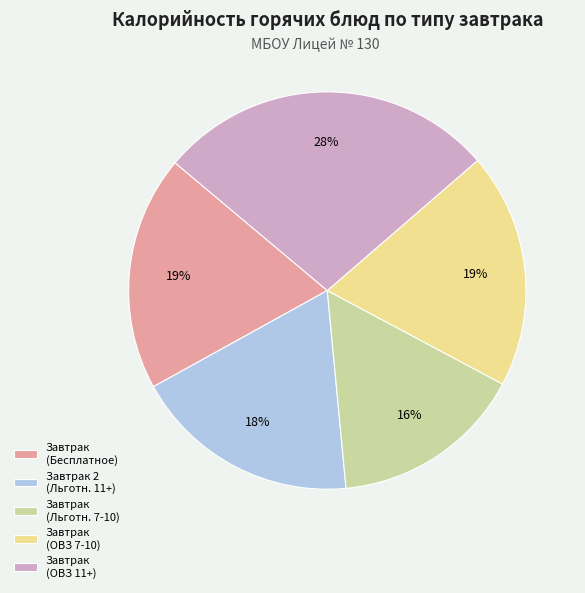

Is it true that Завтрак 2 (Льготн. 11+) is 31% of the pie?

False